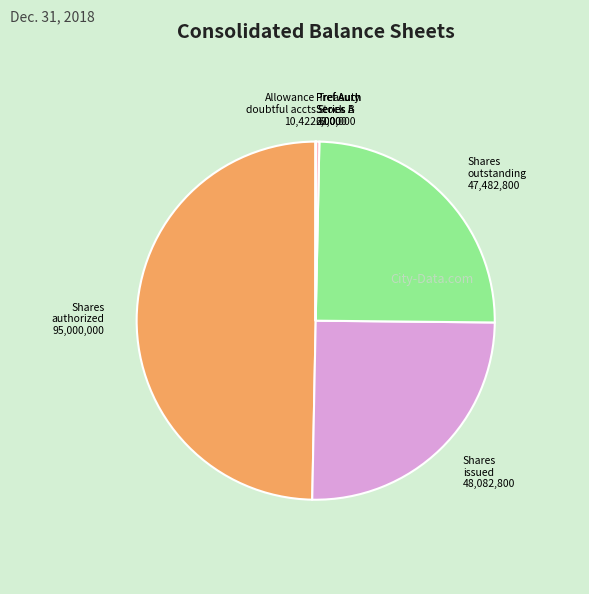

How many segments does this pie chart have?

7